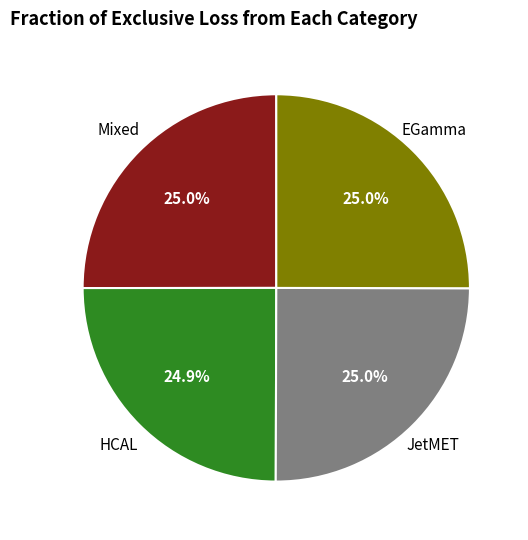

Is there a majority slice in this chart?

No